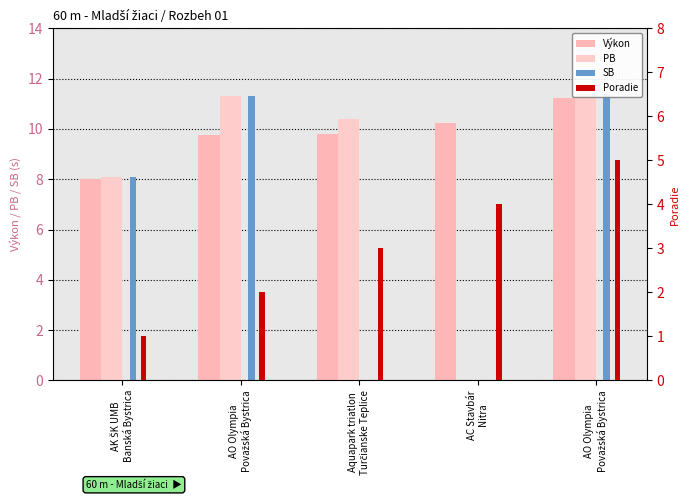

Which series has the largest total across all categories?

Výkon